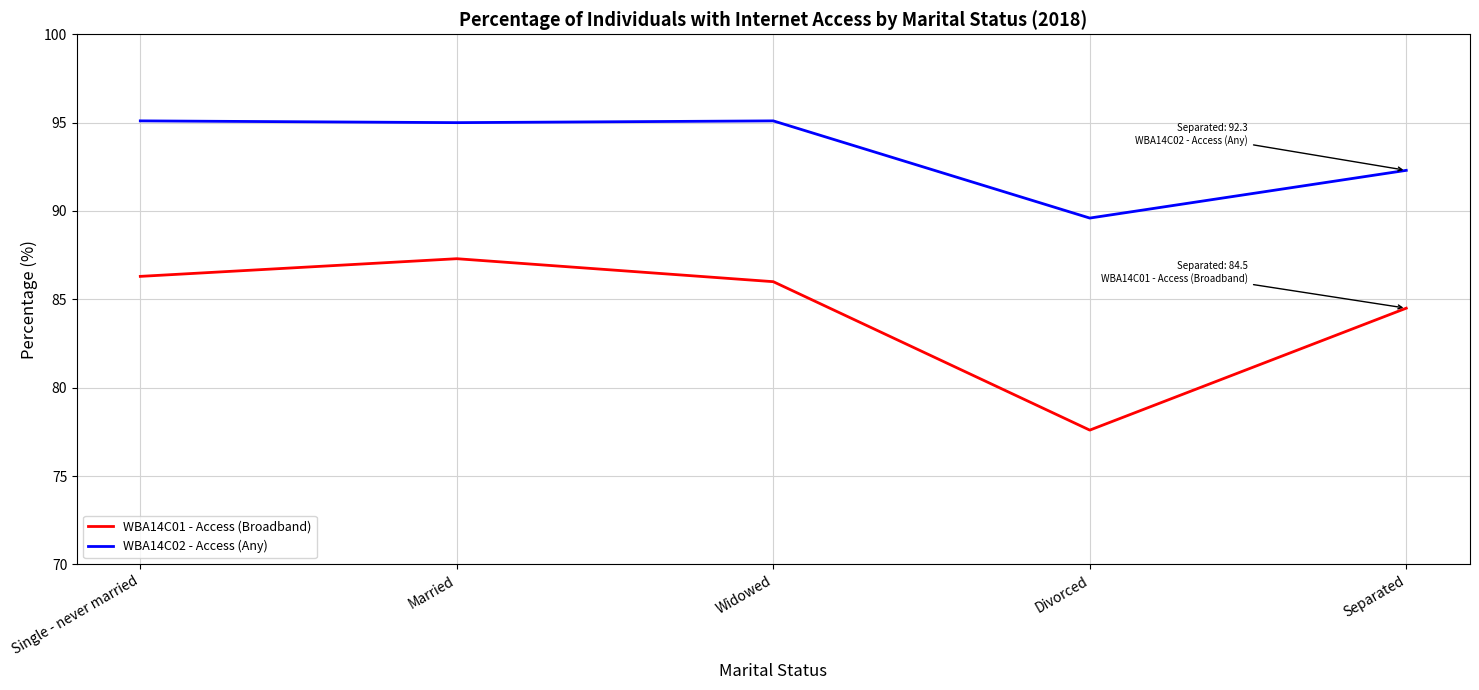

How many lines are shown in the chart?

2